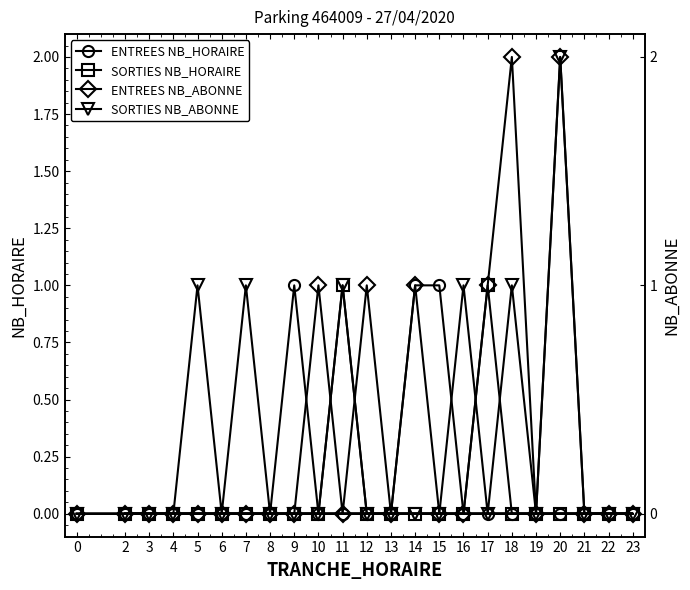

The SORTIES NB_ABONNE series shows 0 at 17. True or false?

True